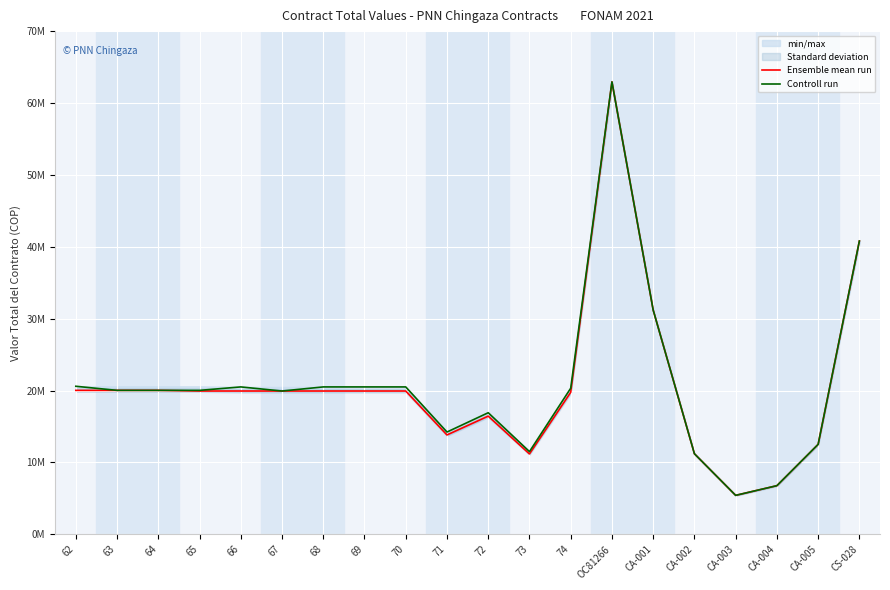

Reading right to left, list all the values displayed in this chart.

Ensemble mean run: 40800000	12512040	6765040	5418337	11205854	31198000	62937778	19750233	11180780	16437520	13822457	19932263	19932263	19932263	19932263	19932263	19932263	20023278	20023278	20023278
Controll run: 40800000	12512040	6765040	5418337	11205854	31198000	62937778	20321104	11504670	16913212	14227246	20503134	20503134	20503134	19932263	20503134	20023278	20023278	20023278	20594149